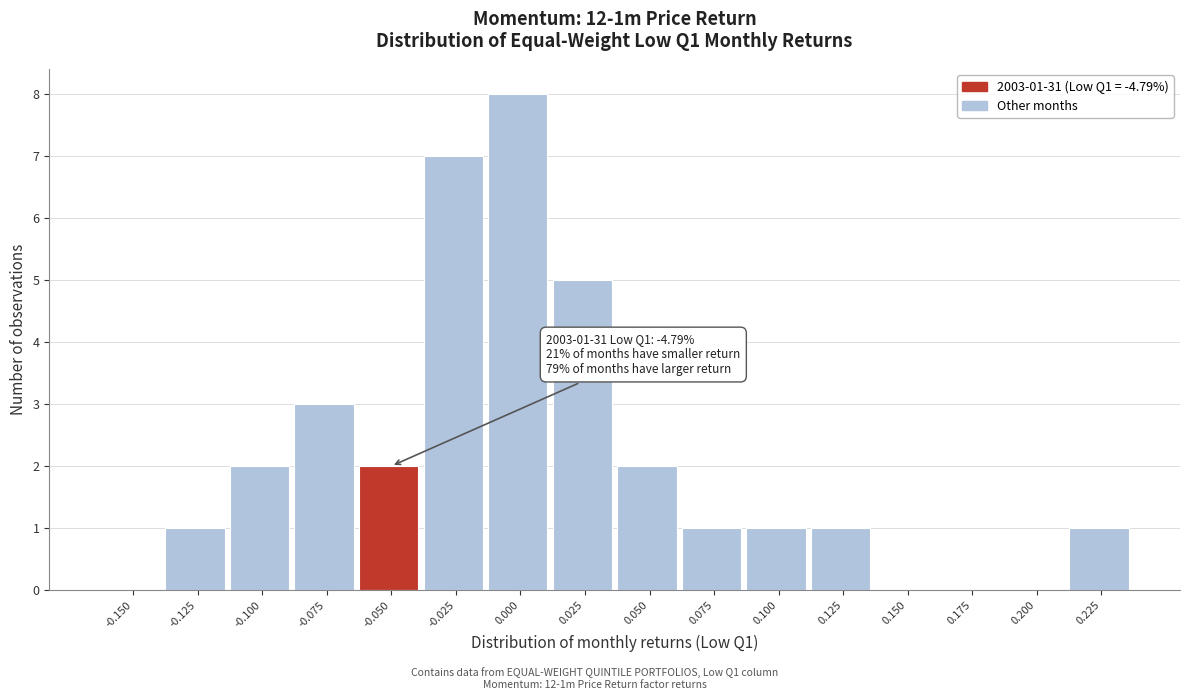

Reading left to right, list all the values displayed in this chart.

-0.150=0	-0.125=1	-0.100=2	-0.075=3	-0.050=2	-0.025=7	0.000=8	0.025=5	0.050=2	0.075=1	0.100=1	0.125=1	0.150=0	0.175=0	0.200=0	0.225=1